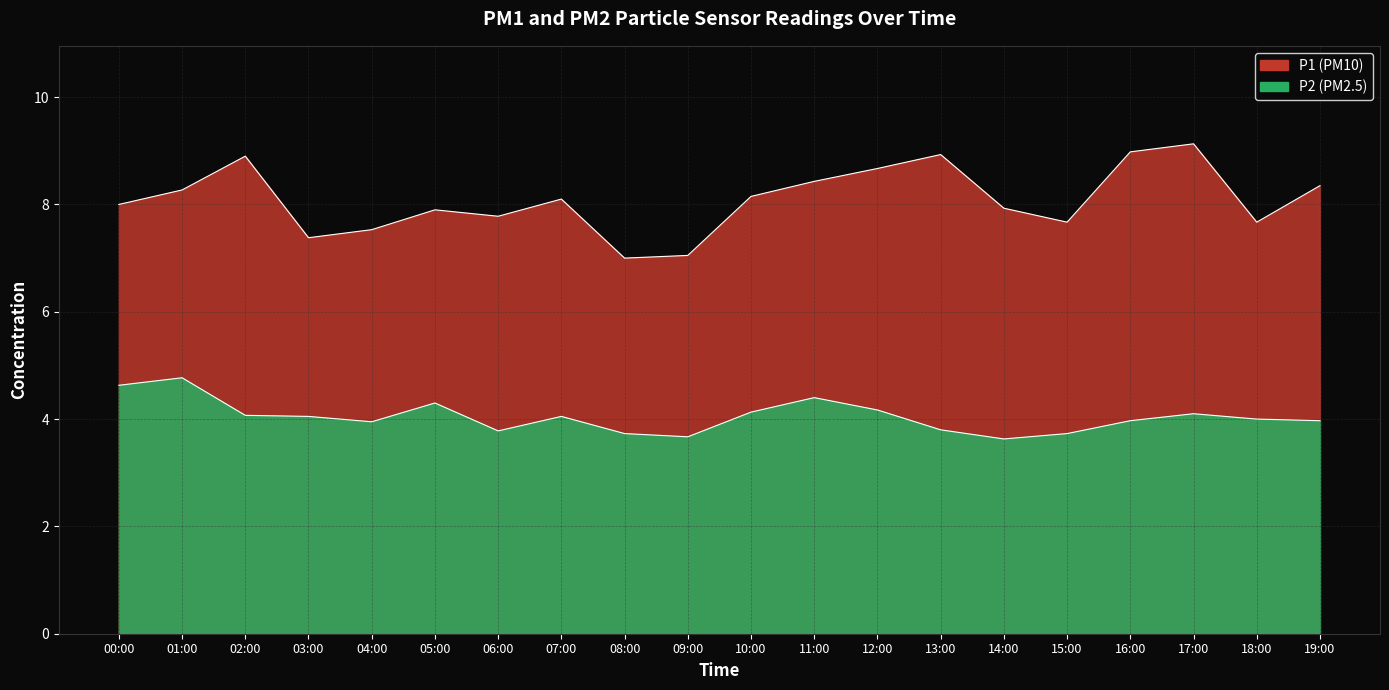

Where is P1 nearest to the value 8?

00:00